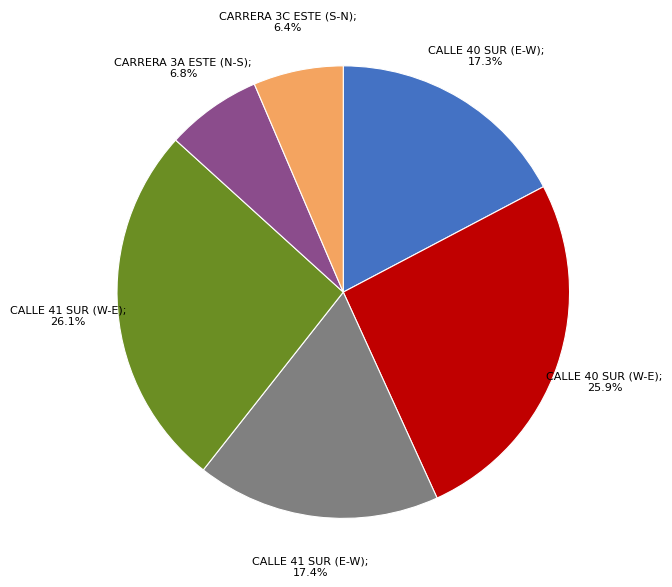

To the nearest percent, what is the average slice percentage?

17%